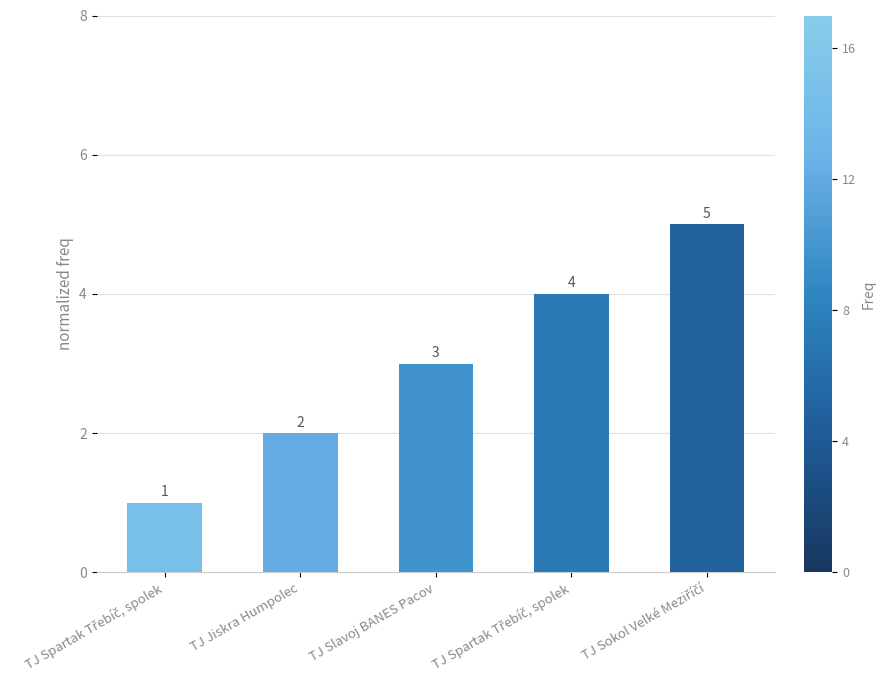

Count the number of data series in this chart.

1